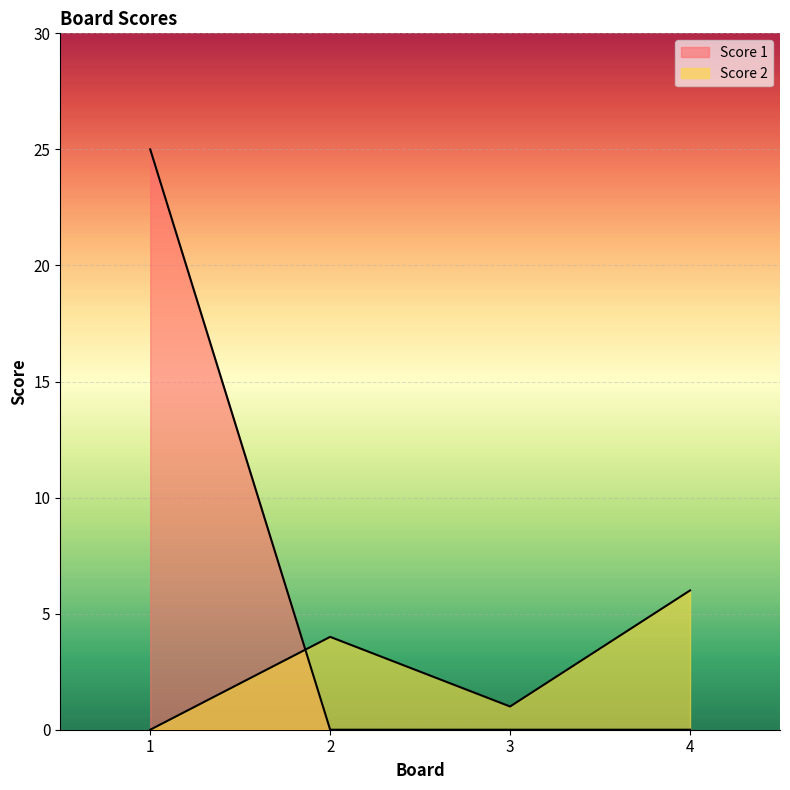

Which series has the largest range (max minus min)?

Score 1